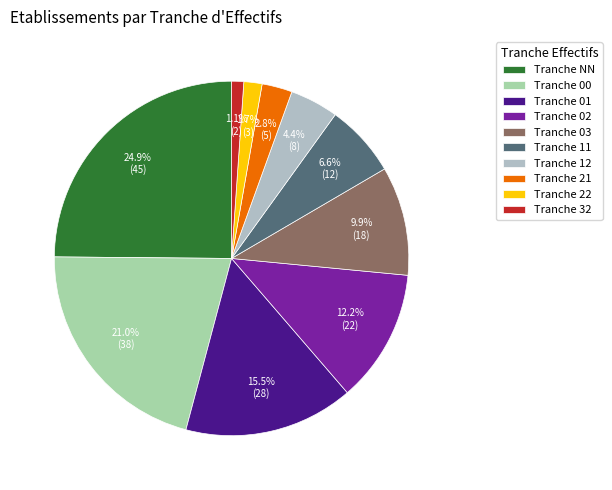

Is there any slice that represents more than half of the pie?

No